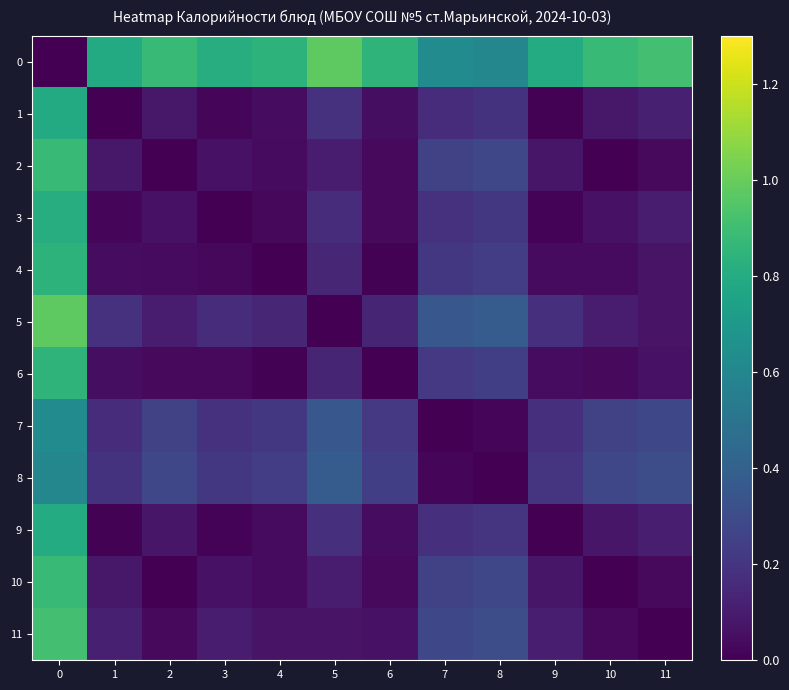

Which series has the largest total across all categories?

row_0